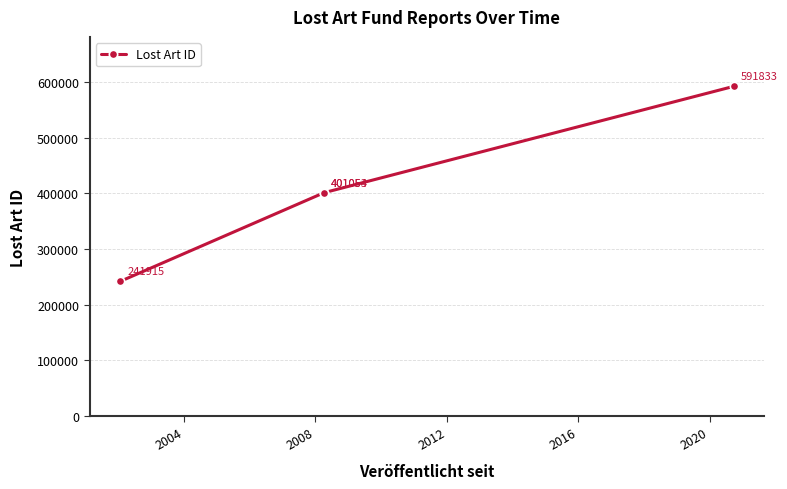

How many values exceed 401054?

1